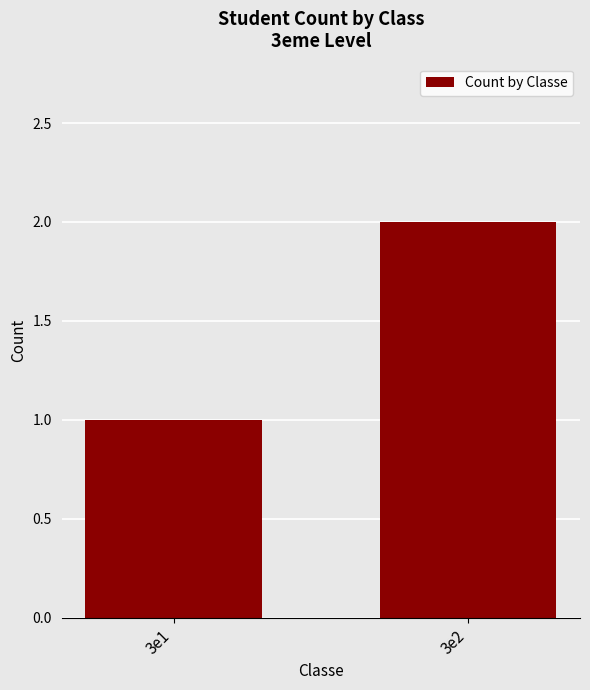

List the labels in order of value, largest first.

3e2, 3e1